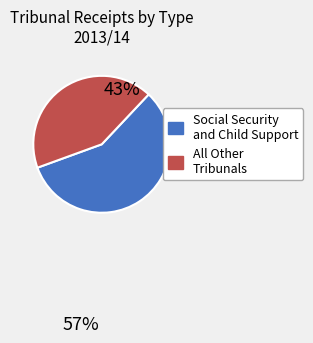

The Social Security and Child Support slice represents 52% of the pie. True or false?

False